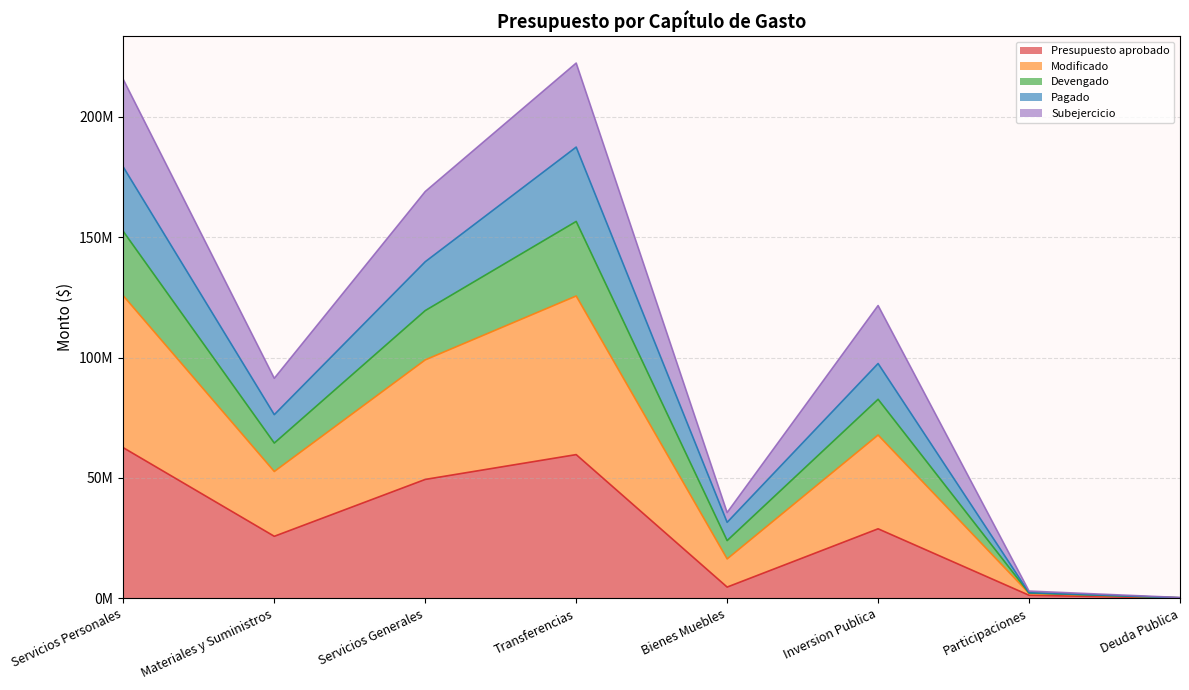

Which series has the widest spread of values?

Modificado